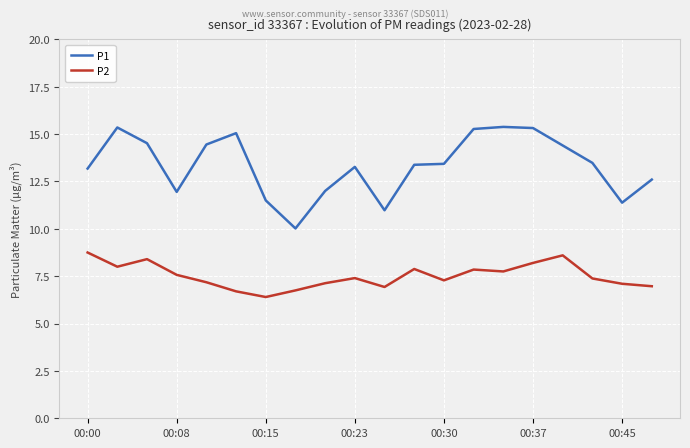

Which series has the largest total across all categories?

P1